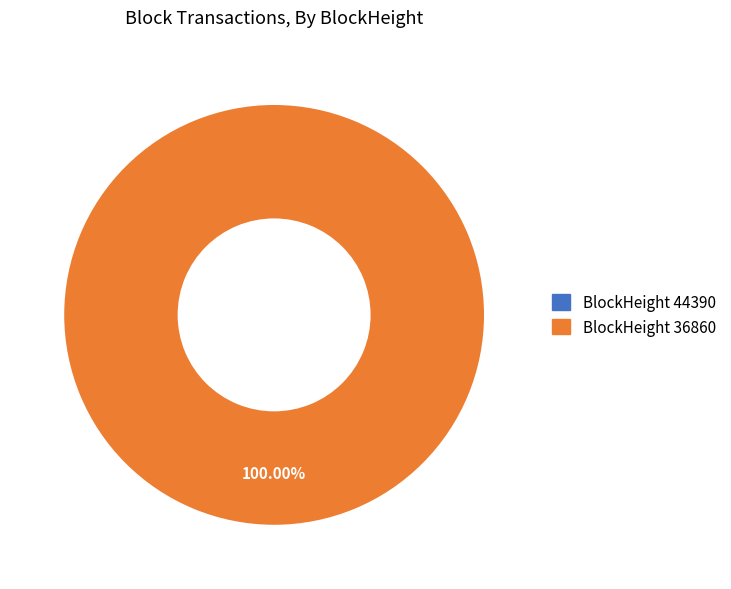

True or false: 44390 accounts for 10% of the total.

False